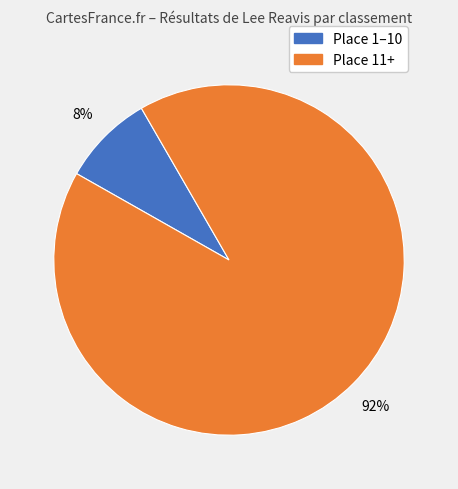

Is there a majority slice in this chart?

Yes